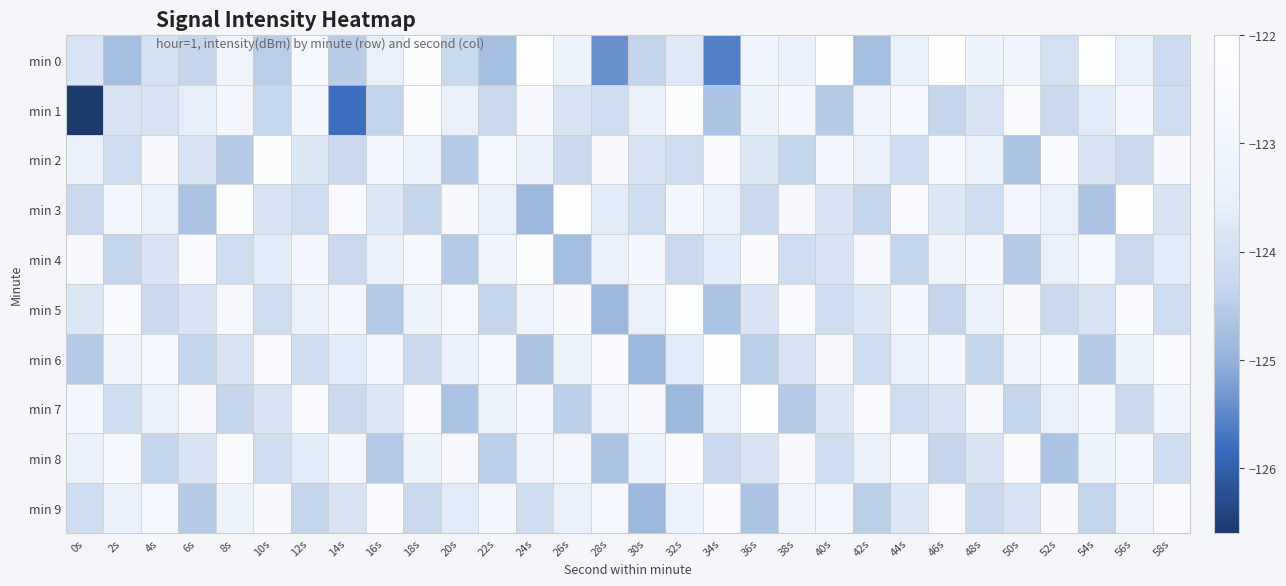

What is the smallest value displayed?

-126.6